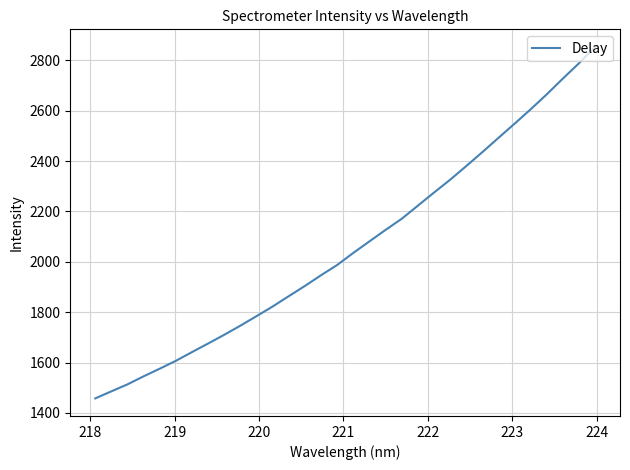

What is the greatest value displayed?

2853.7